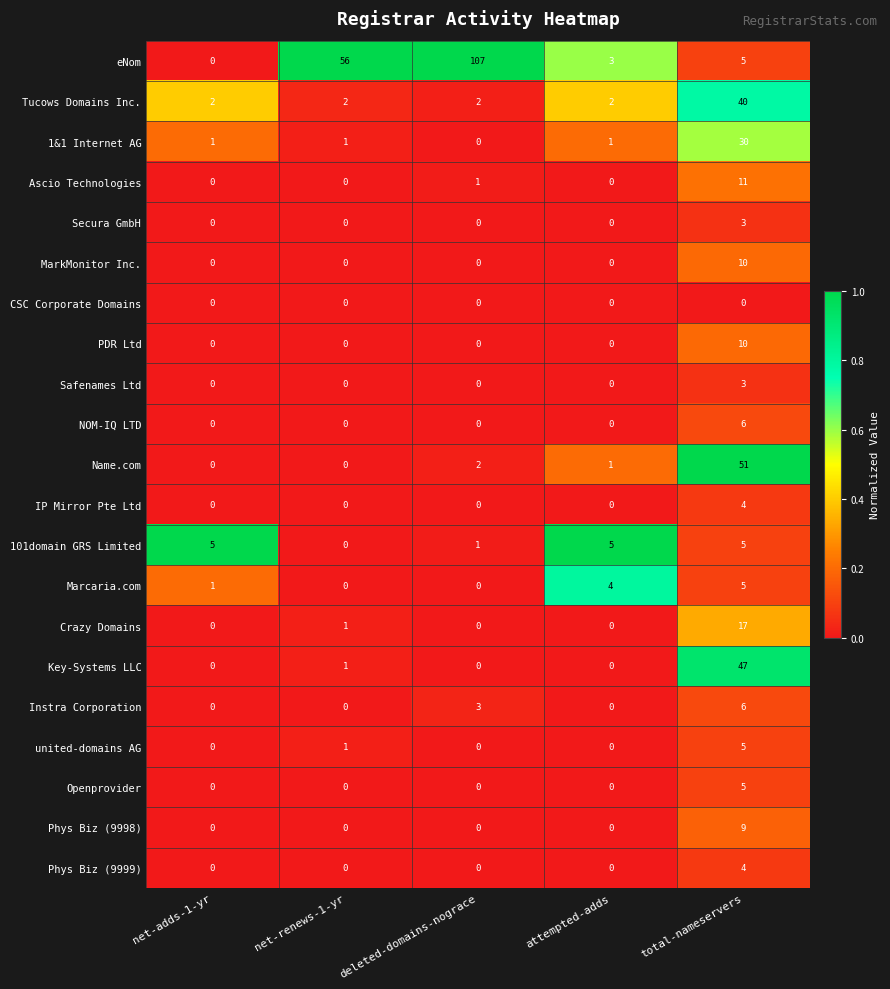

What is the highest value of the Key-Systems LLC series?

47